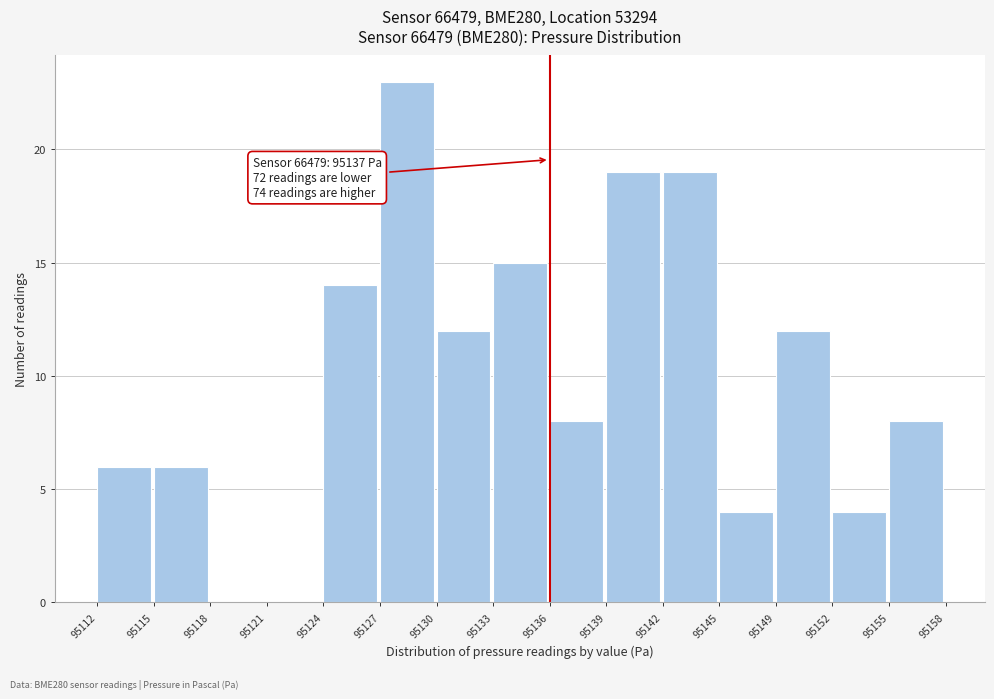

Reading right to left, extract all data points from this chart.

95155=8	95152=4	95149=12	95145=4	95142=19	95139=19	95136=8	95133=15	95130=12	95127=23	95124=14	95121=0	95118=0	95115=6	95112=6